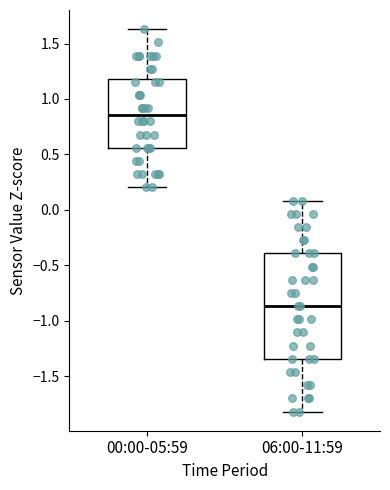

Reading left to right, read every box against the y-axis: the position of its median line, the range the box covers, and the ends of its whiskers. The values are not printed on the chart, so give them approximately, as read against the axis.

00:00-05:59: median 0.85, box 0.55 to 1.20, whiskers 0.20 to 1.65
06:00-11:59: median -0.85, box -1.35 to -0.40, whiskers -1.80 to 0.10